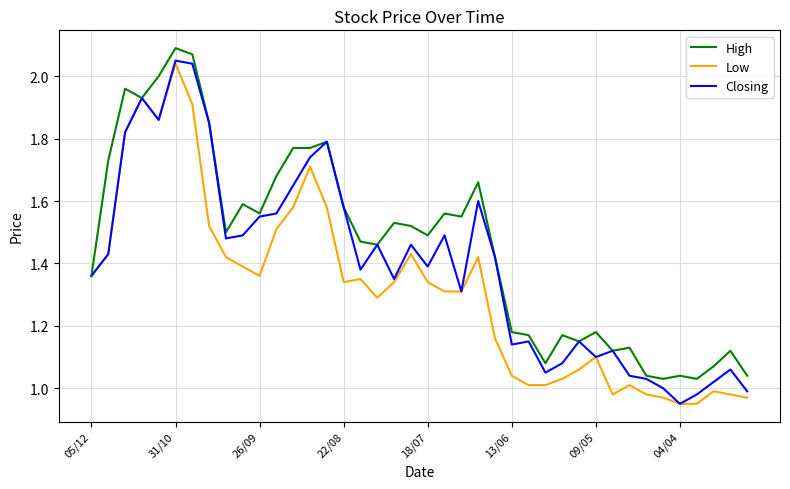

Rank the series by their average value, from lowest to highest.

Low, Closing, High